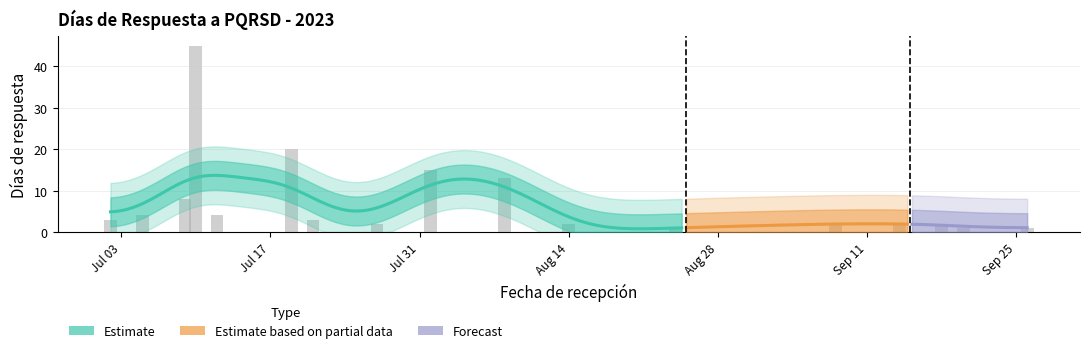

Are the bars horizontal?

No